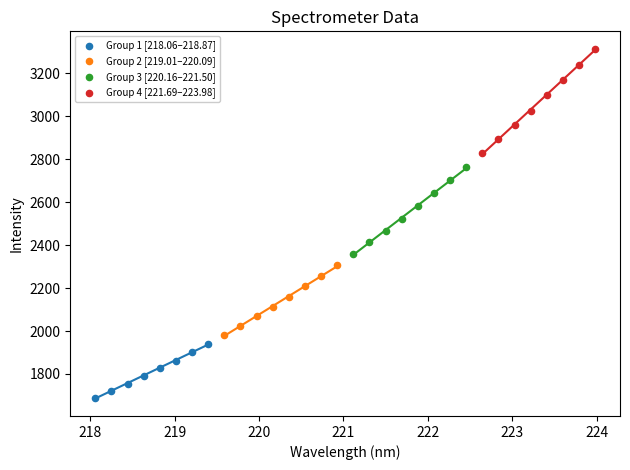

Which series reaches the maximum Y coordinate?

Group 4 [221.69–223.98]